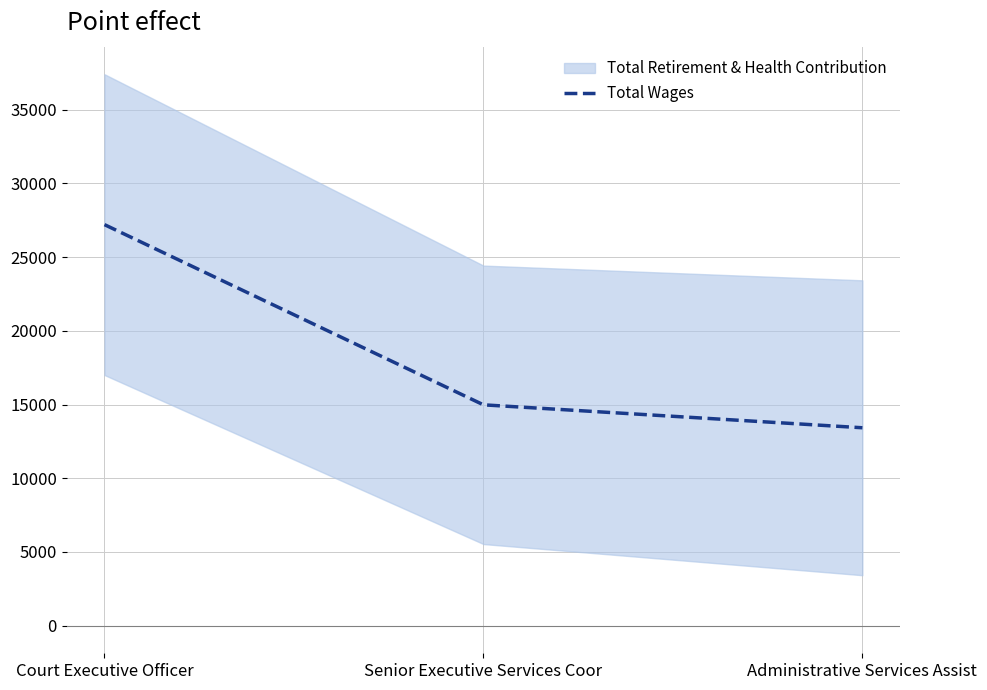

What value does the data have at Administrative Services Assist?

13424